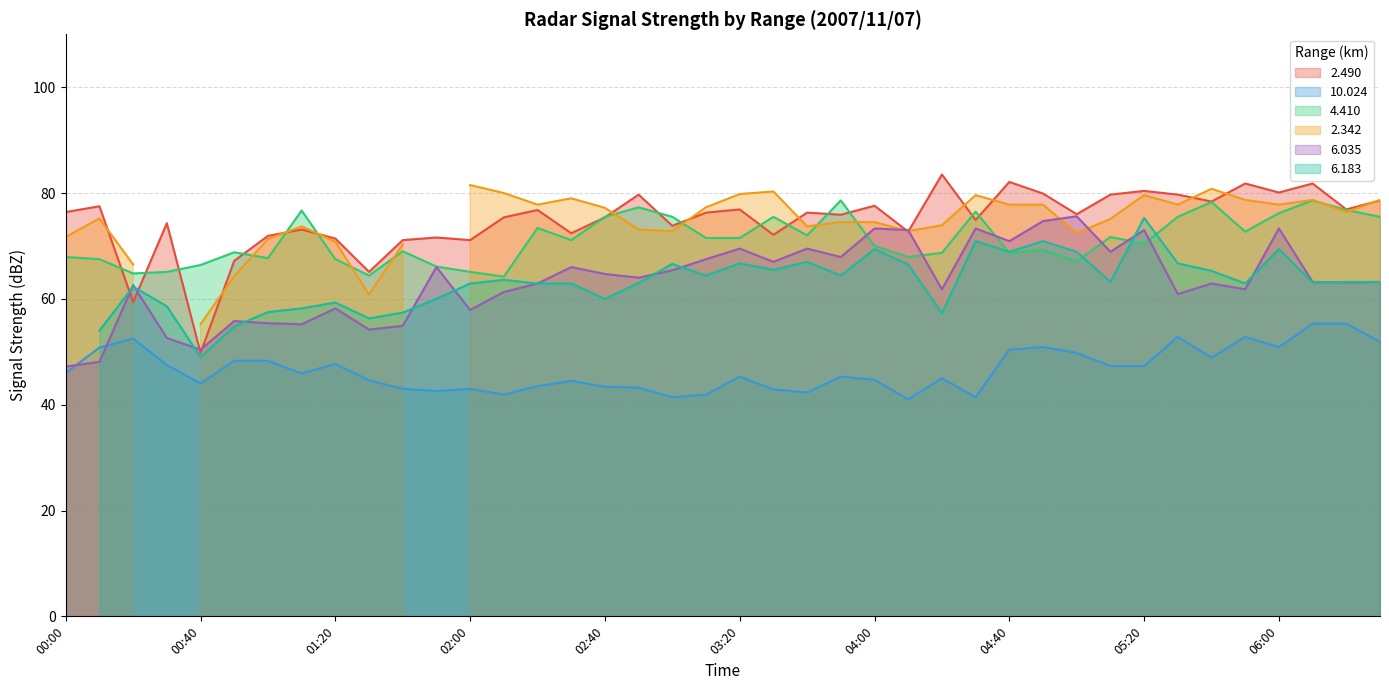

What is the maximum value for 6.035?

75.6